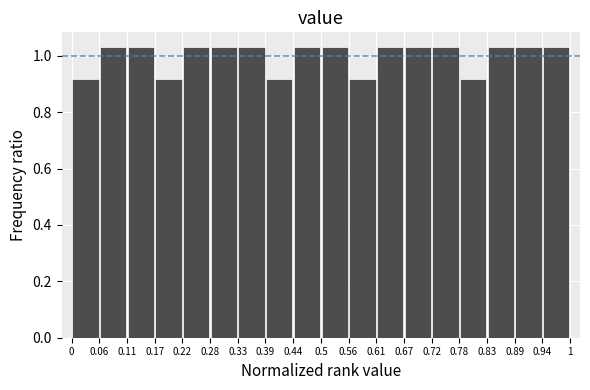

Reading left to right, transcribe this chart: for each bar, give the range it covers on the x-axis and its height. The values are not printed on the chart, so give them approximately, as read against the axis.

0 to 0.06: 0.92
0.06 to 0.11: 1.04
0.11 to 0.17: 1.04
0.17 to 0.22: 0.92
0.22 to 0.28: 1.04
0.28 to 0.33: 1.04
0.33 to 0.39: 1.04
0.39 to 0.44: 0.92
0.44 to 0.5: 1.04
0.5 to 0.56: 1.04
0.56 to 0.61: 0.92
0.61 to 0.67: 1.04
0.67 to 0.72: 1.04
0.72 to 0.78: 1.04
0.78 to 0.83: 0.92
0.83 to 0.89: 1.04
0.89 to 0.94: 1.04
0.94 to 1: 1.04